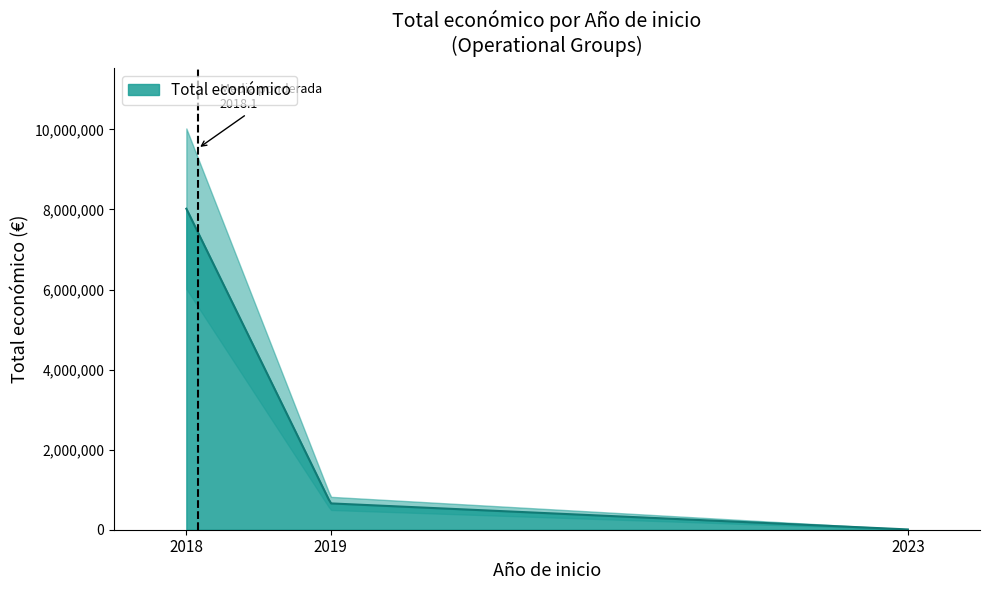

Reading left to right, what are all the values shown in this chart?

2018=40876	2018=7977125	2019=657425	2023=7200